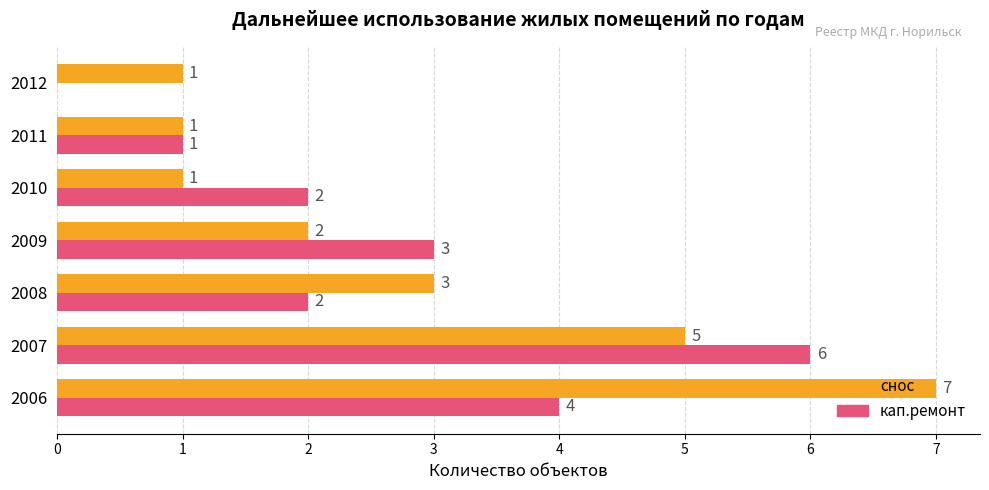

What is the sum of all снос values?

20